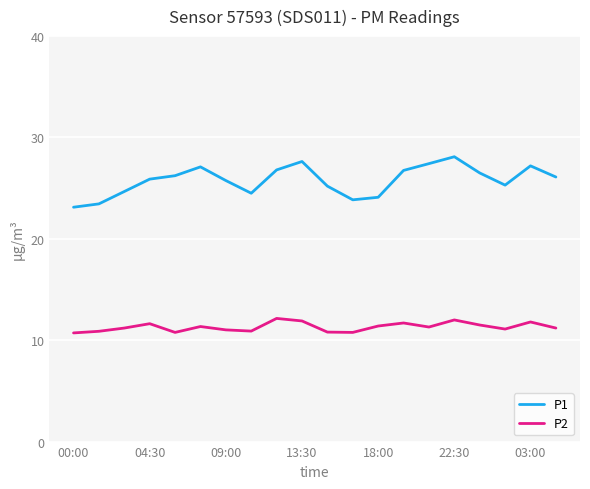

True or false: P2 and P1 cross at least once.

False